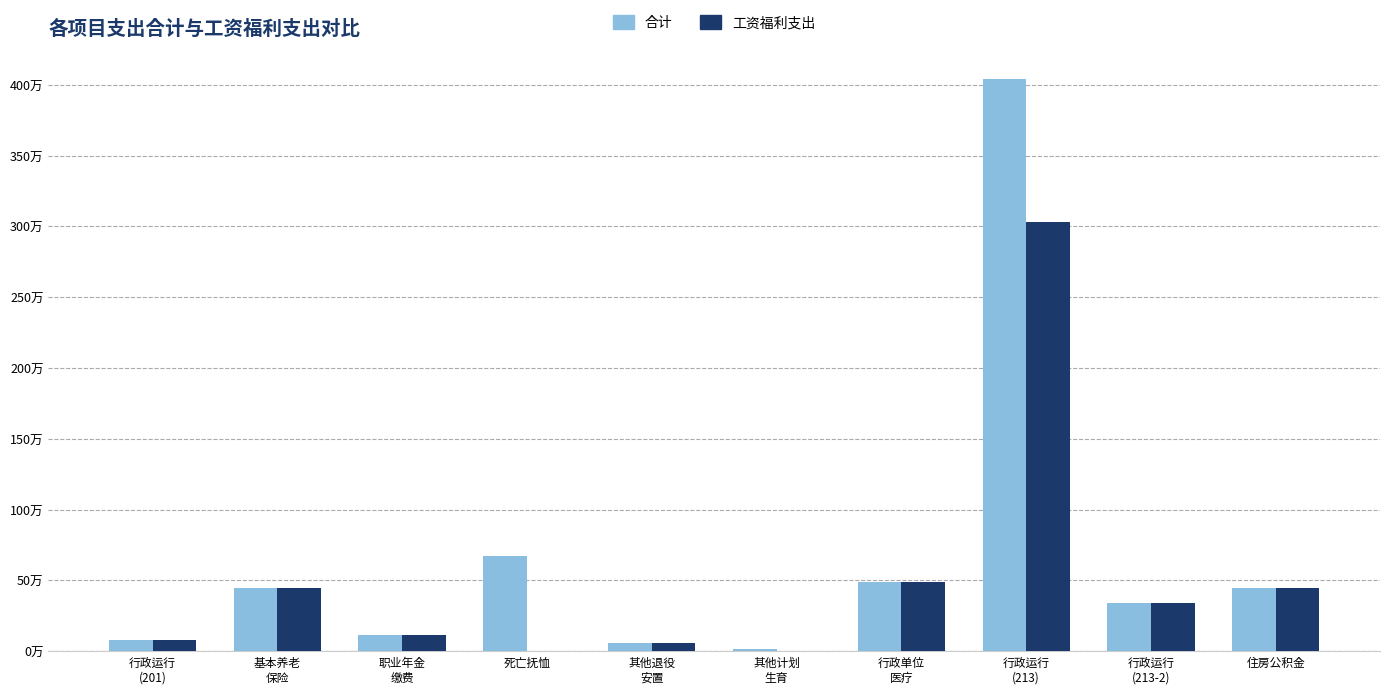

Rank the series by their maximum value, from lowest to highest.

工资福利支出, 合计